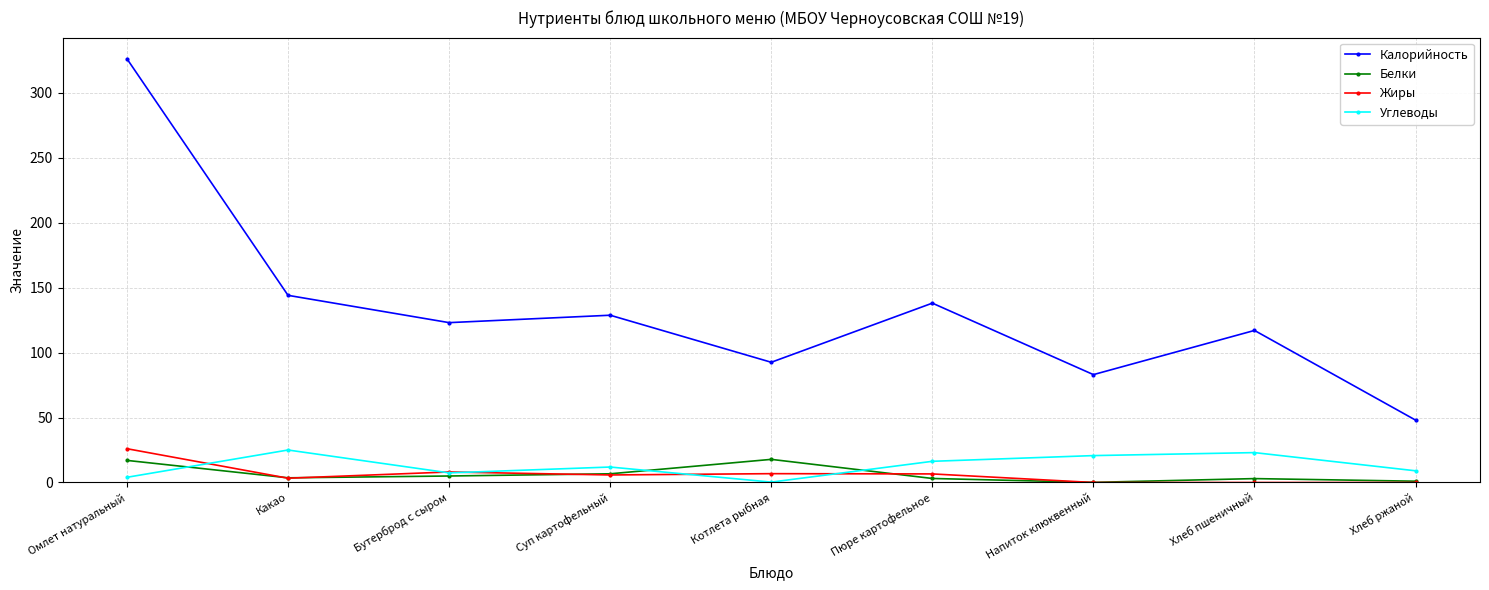

What is the maximum value shown in the chart?

326.0